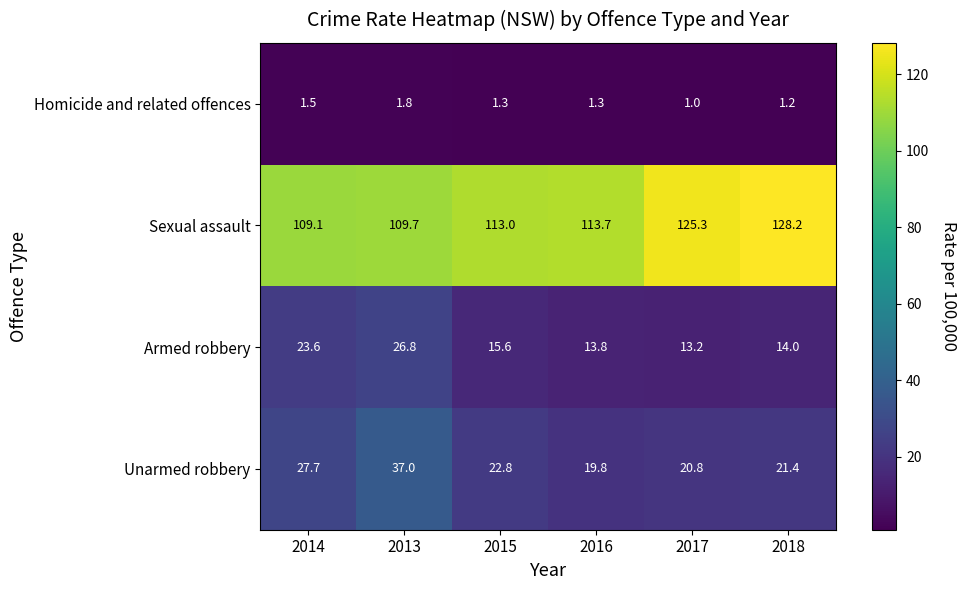

Rank the series by their maximum value, from highest to lowest.

Sexual assault, Unarmed robbery, Armed robbery, Homicide and related offences